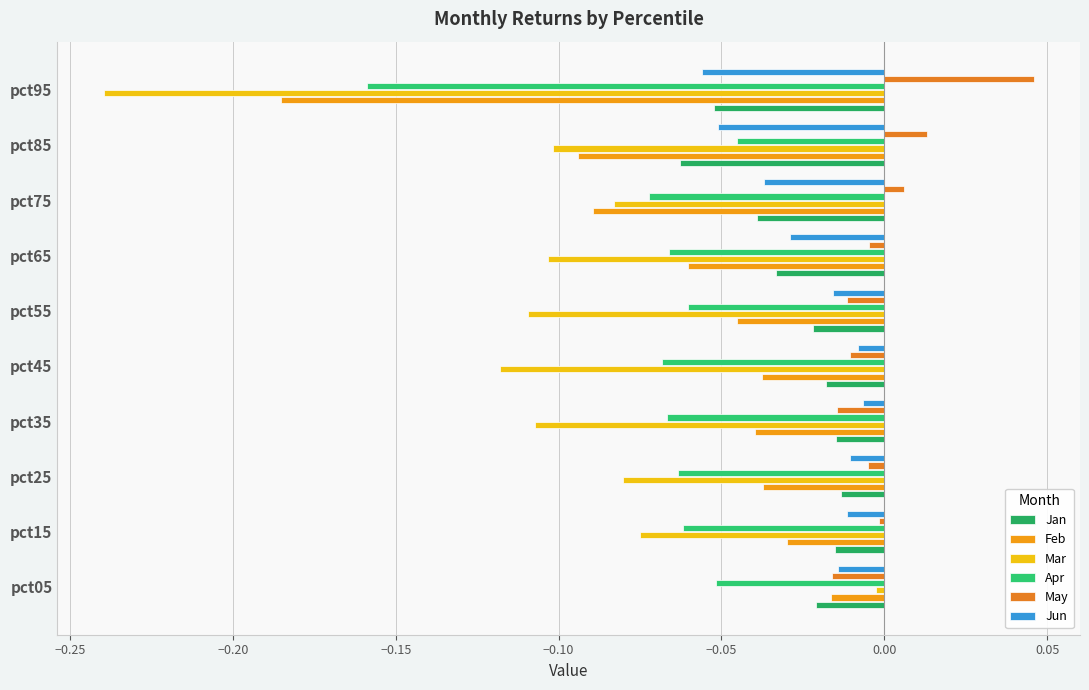

What are all the series names shown in the legend?

Jan, Feb, Mar, Apr, May, Jun